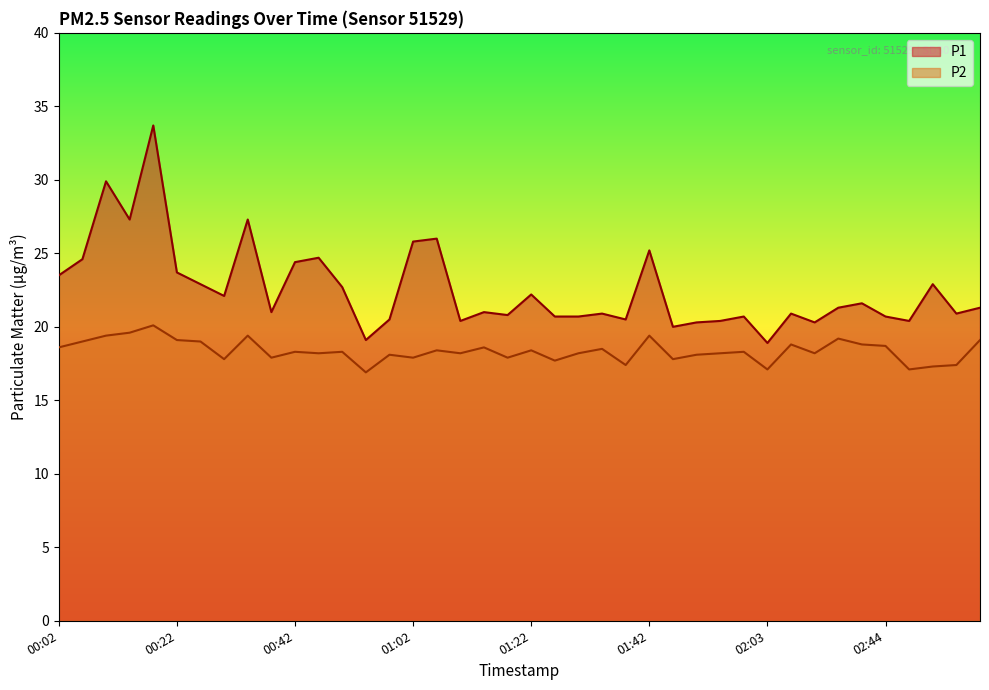

Read the P2 value at 00:02.

18.6